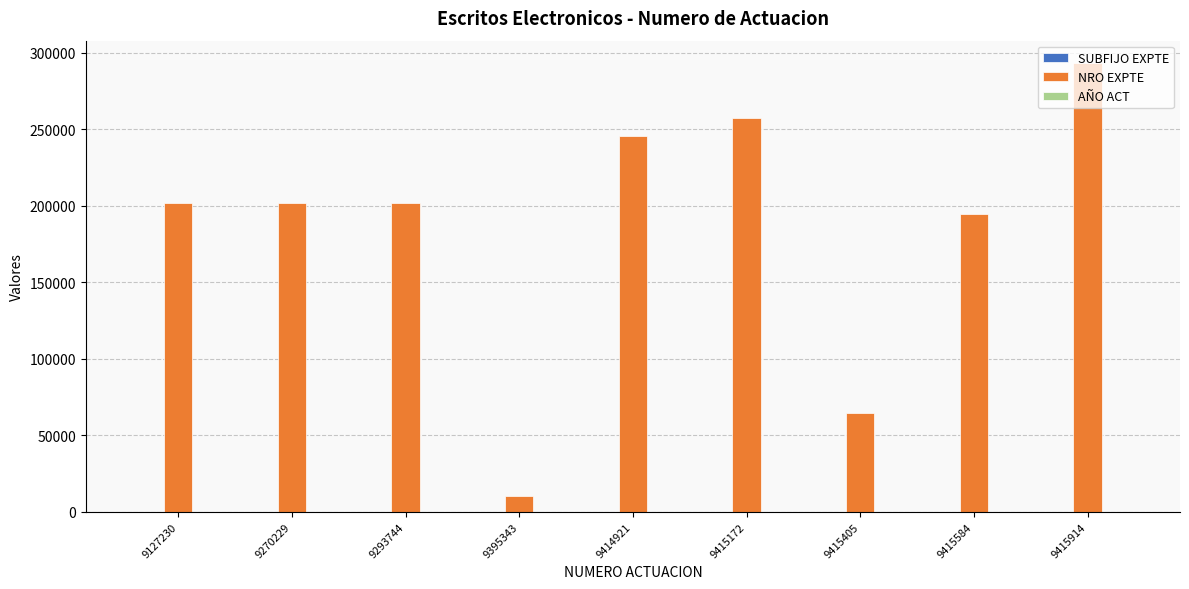

Where is NRO EXPTE nearest to the value 151728?

9415584